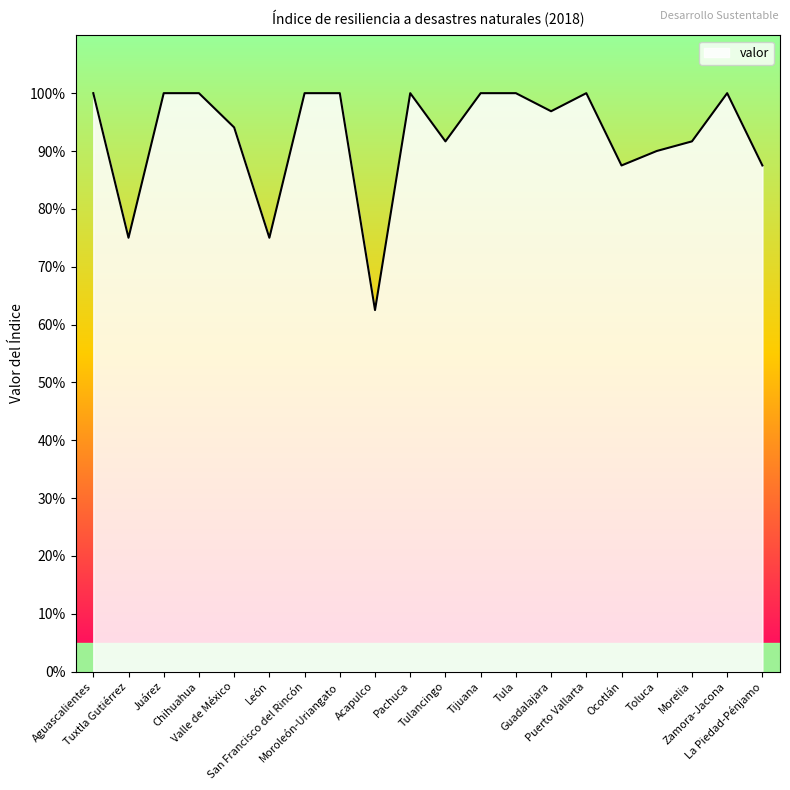

What is the maximum value shown in the chart?

100.0